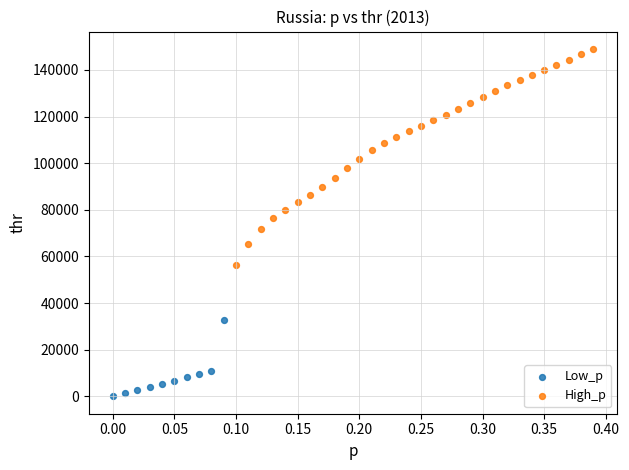

Which series has the widest spread of Y values?

High_p